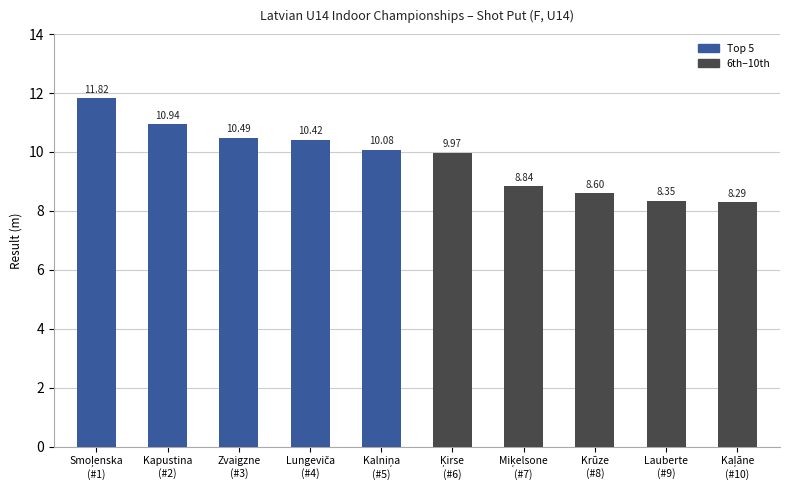

What is the difference between the maximum and second lowest values?

3.5